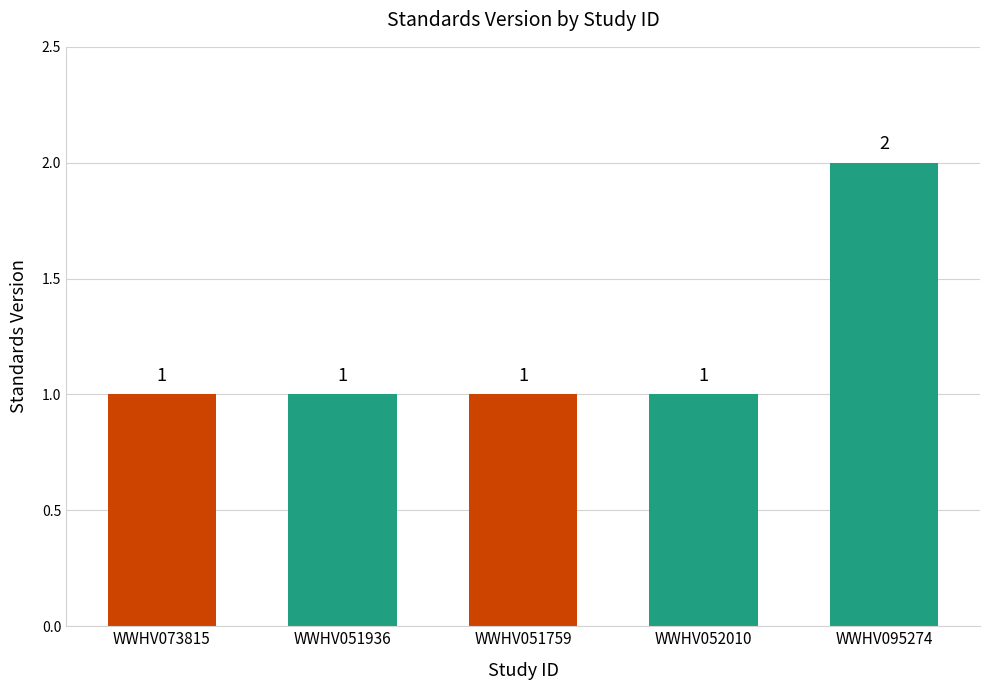

How many distinct data groups are displayed?

1